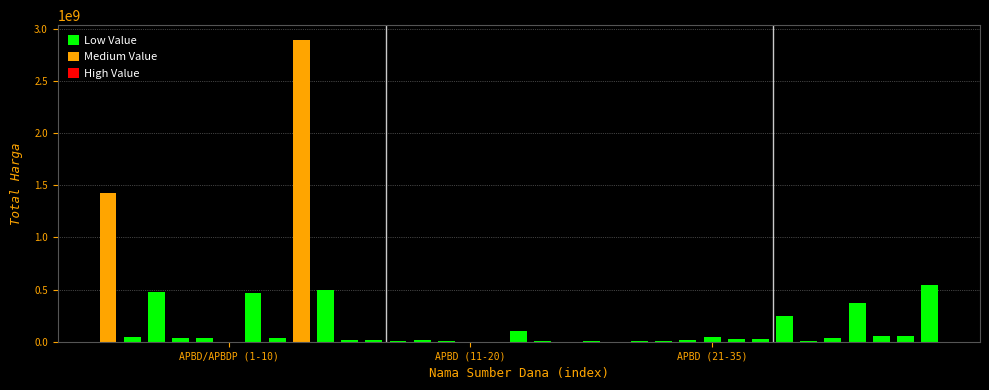

What is the difference between the second highest and second lowest values?

1425685900